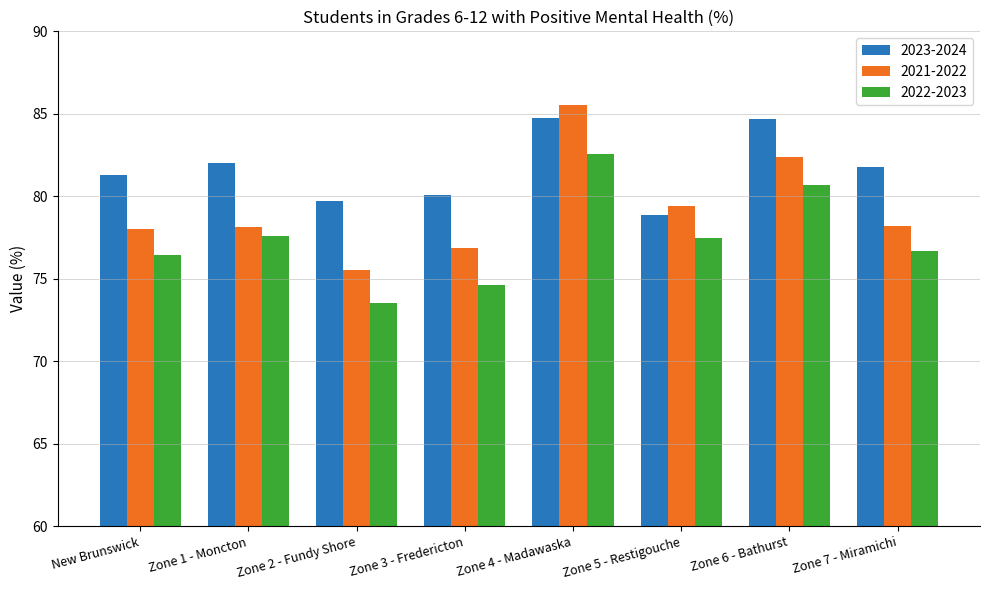

What is the minimum value for 2022-2023?

73.5